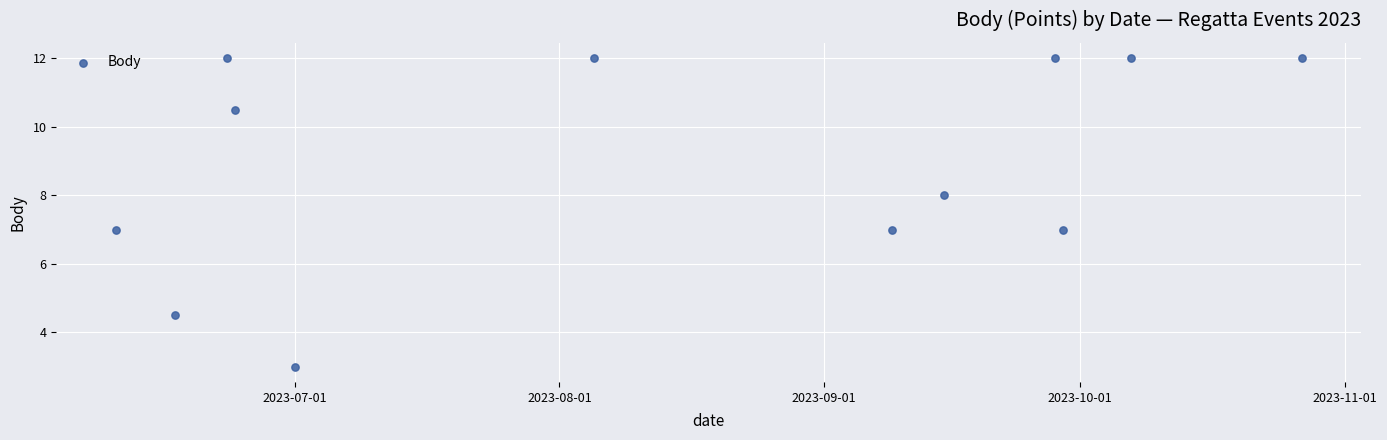

What is the range of X values (max minus min)?

139.0